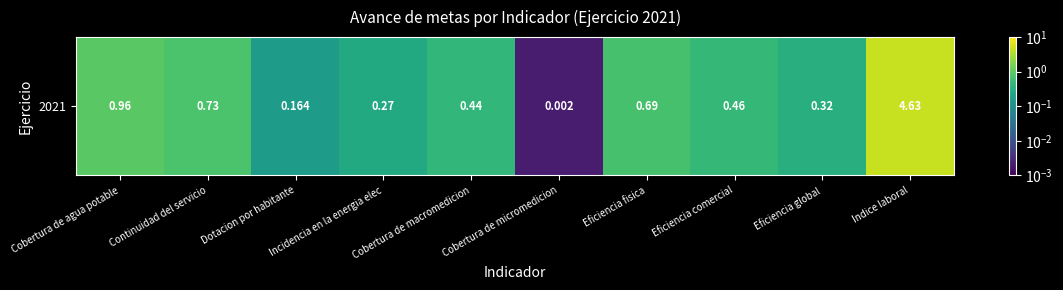

Between Dotacion por habitante and Cobertura de macromedicion, which is larger?

Cobertura de macromedicion